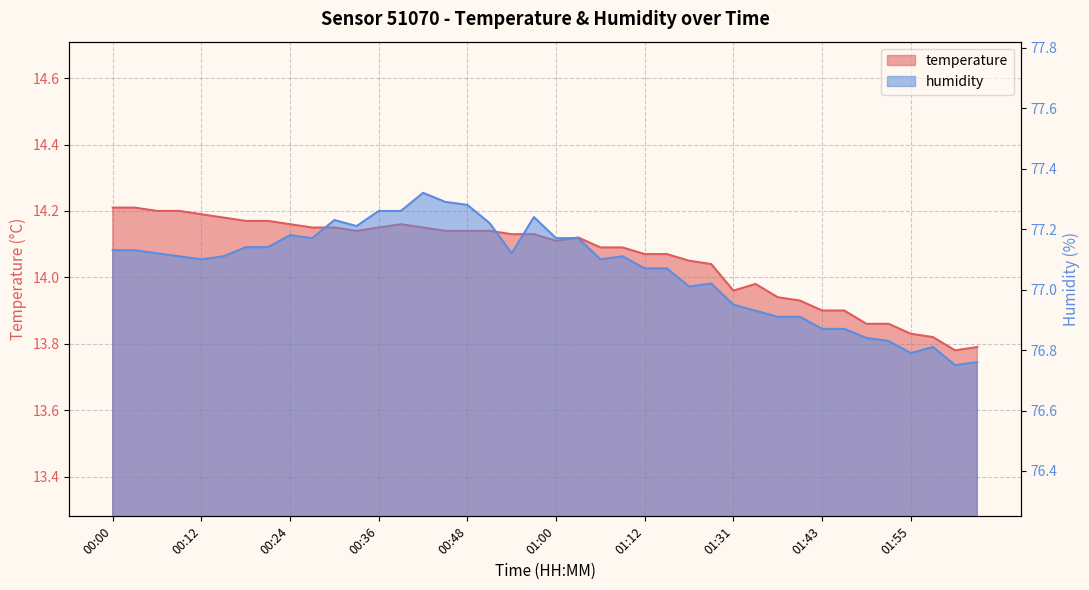

What is the minimum value for temperature?

13.8